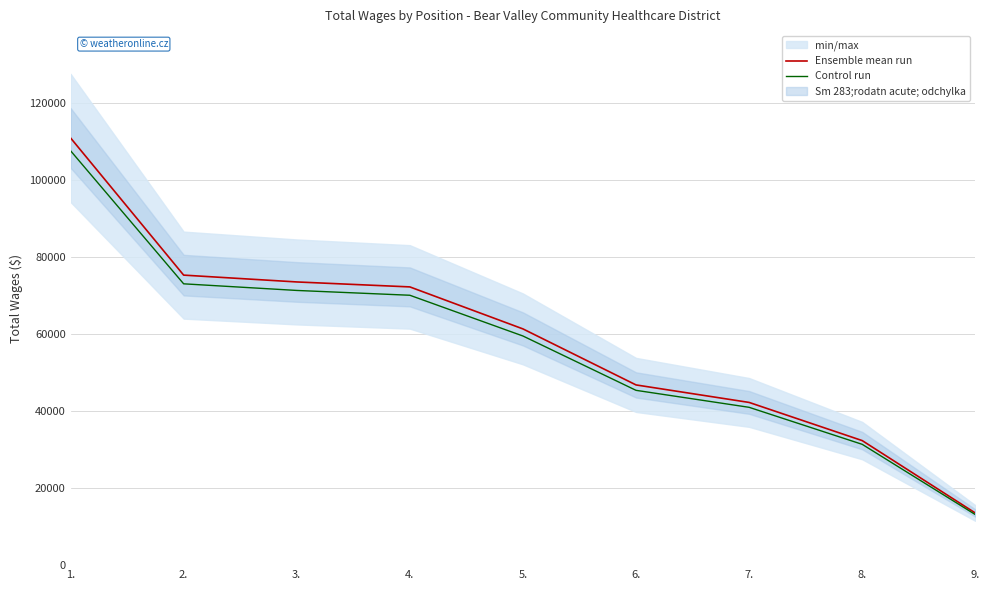

What is the label of the 3rd point from the left?

3.